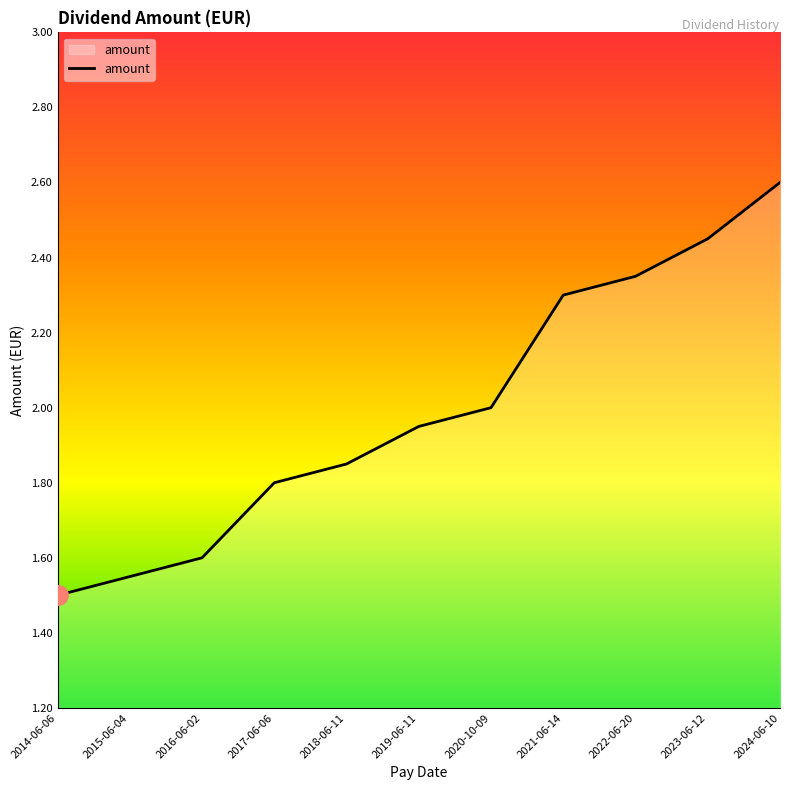

Which label corresponds to the smallest value in the chart?

2014-06-06